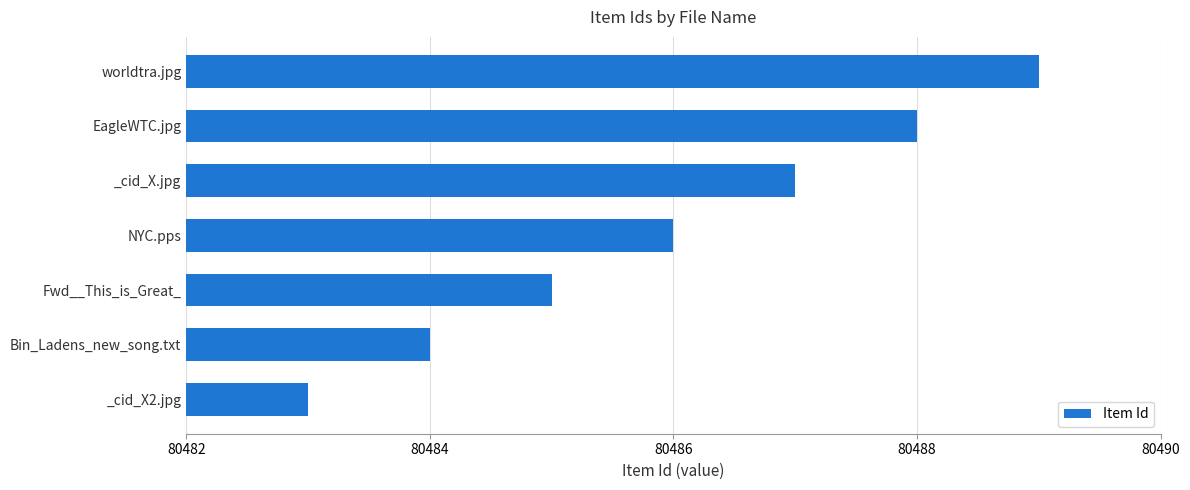

Rank the categories by value from highest to lowest.

worldtra.jpg, EagleWTC.jpg, _cid_X.jpg, NYC.pps, Fwd__This_is_Great_, Bin_Ladens_new_song.txt, _cid_X2.jpg